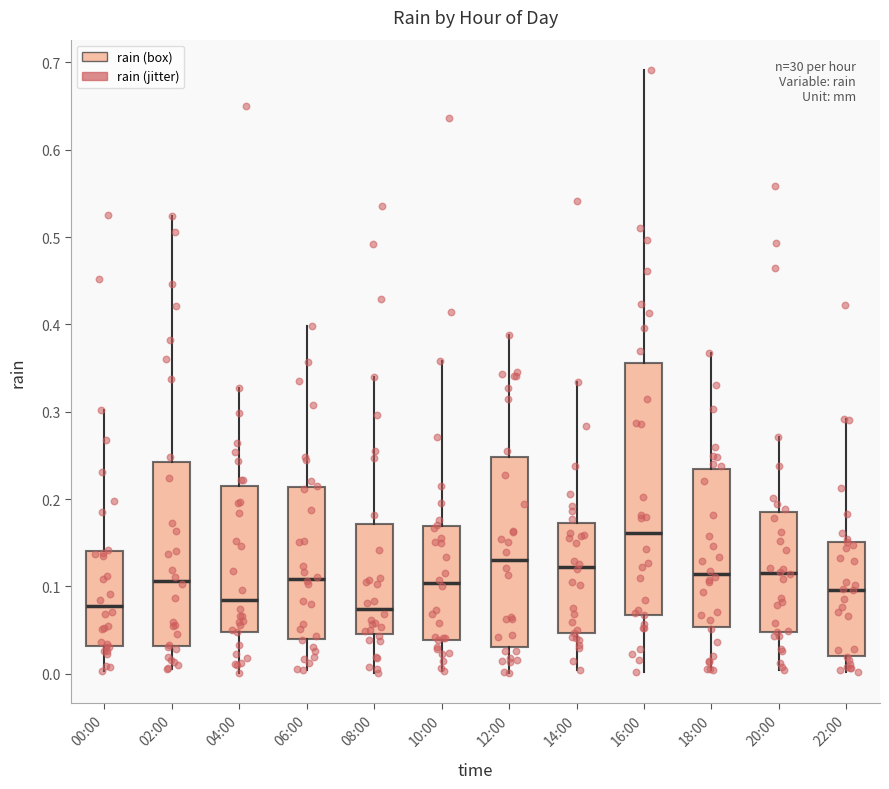

Reading left to right, read every box against the y-axis: the position of its median line, the range the box covers, and the ends of its whiskers. The values are not printed on the chart, so give them approximately, as read against the axis.

00:00: median 0.08, box 0.03 to 0.14, whiskers 0.00 to 0.30
02:00: median 0.11, box 0.03 to 0.24, whiskers 0.01 to 0.52
04:00: median 0.08, box 0.05 to 0.22, whiskers 0.00 to 0.33
06:00: median 0.11, box 0.04 to 0.21, whiskers 0.00 to 0.40
08:00: median 0.07, box 0.04 to 0.17, whiskers 0.00 to 0.34
10:00: median 0.10, box 0.04 to 0.17, whiskers 0.00 to 0.36
12:00: median 0.13, box 0.03 to 0.25, whiskers 0.00 to 0.39
14:00: median 0.12, box 0.05 to 0.17, whiskers 0.00 to 0.33
16:00: median 0.16, box 0.07 to 0.36, whiskers 0.00 to 0.69
18:00: median 0.11, box 0.05 to 0.23, whiskers 0.00 to 0.37
20:00: median 0.12, box 0.05 to 0.19, whiskers 0.00 to 0.27
22:00: median 0.10, box 0.02 to 0.15, whiskers 0.00 to 0.29